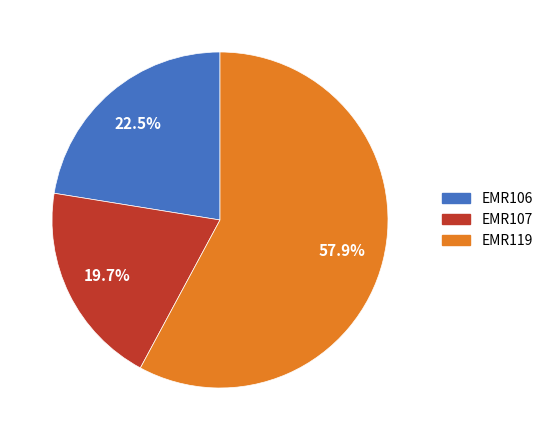

Which slice is the largest?

EMR119